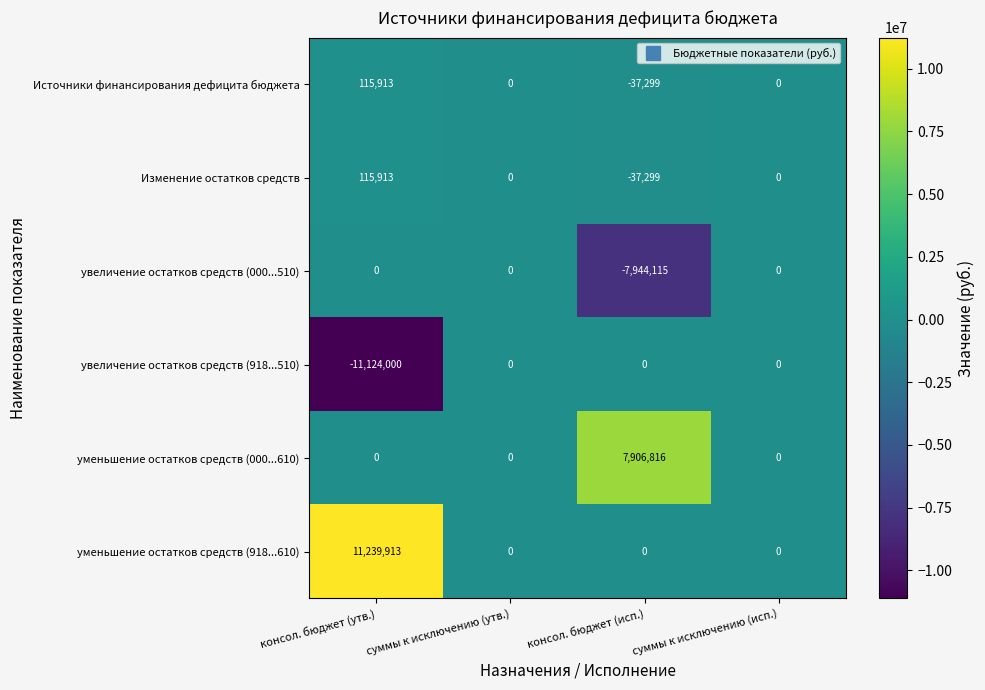

Which series has the widest spread of values?

уменьшение остатков средств (918...610)